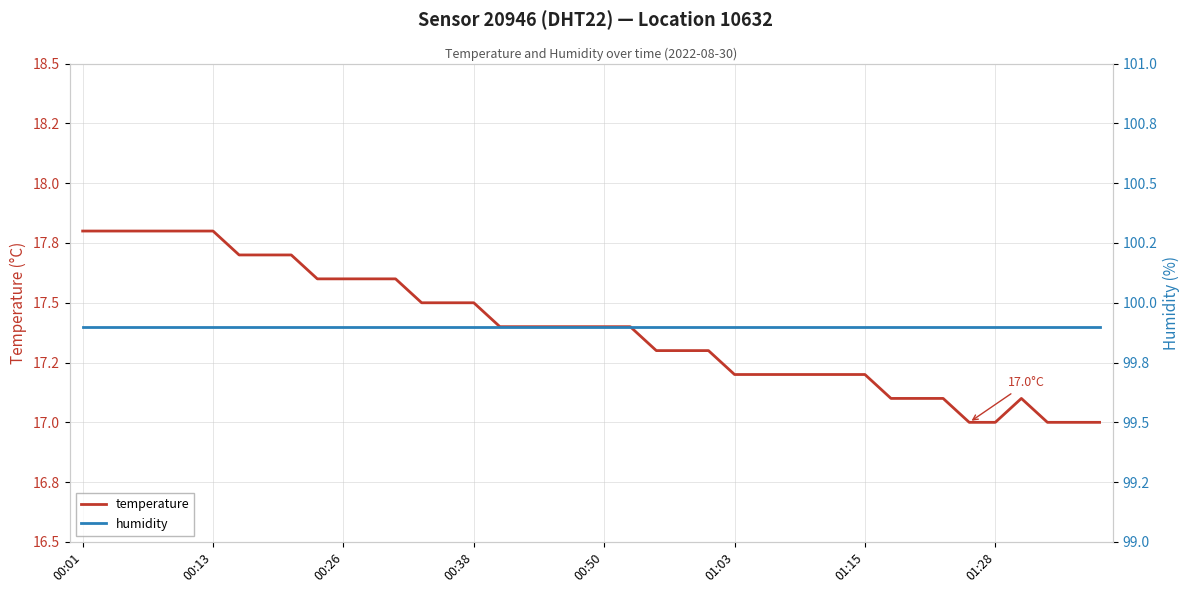

Is the value of humidity at 39 greater than the value of temperature at 31?

Yes